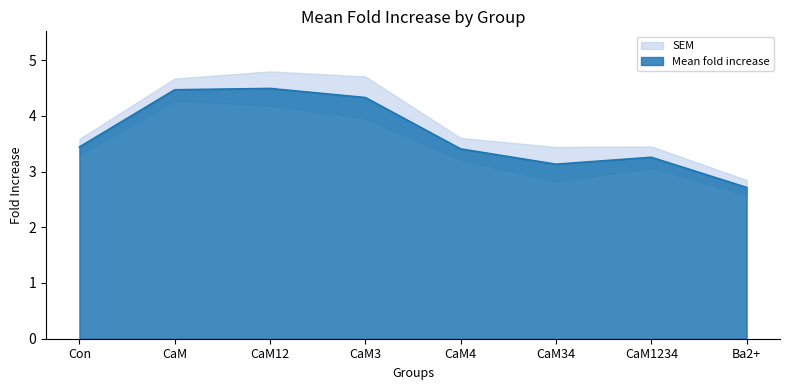

Which label corresponds to the largest value in the chart?

CaM12